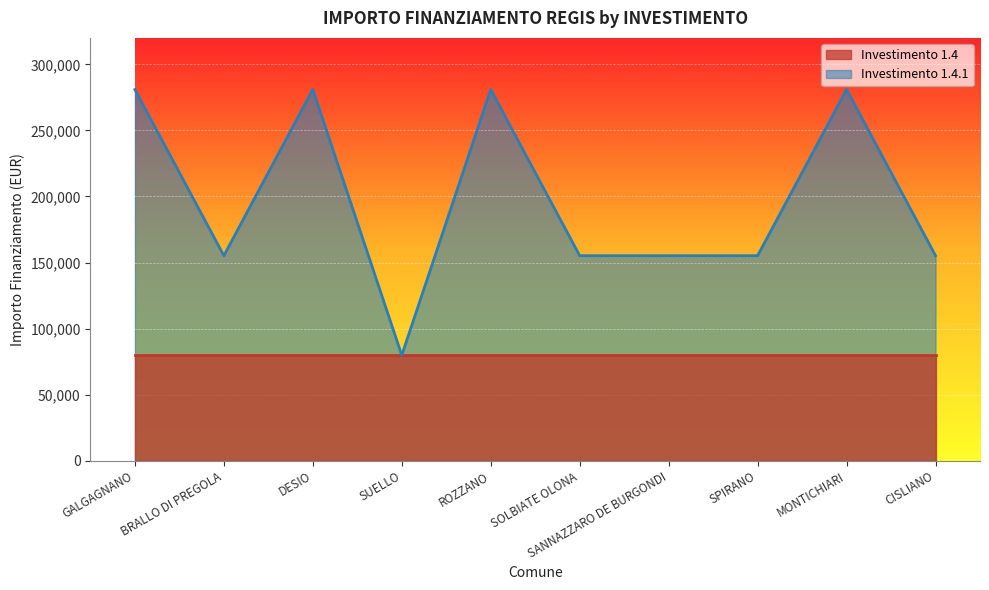

The chart shows a value of 155234 at CISLIANO. True or false?

True